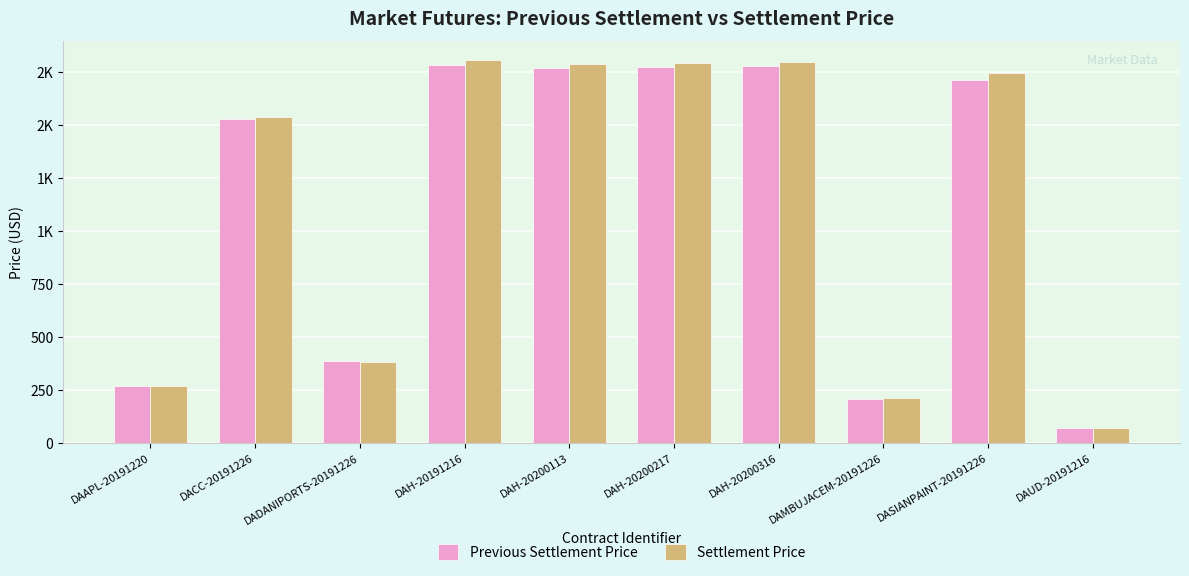

Does the chart contain stacked bars?

No